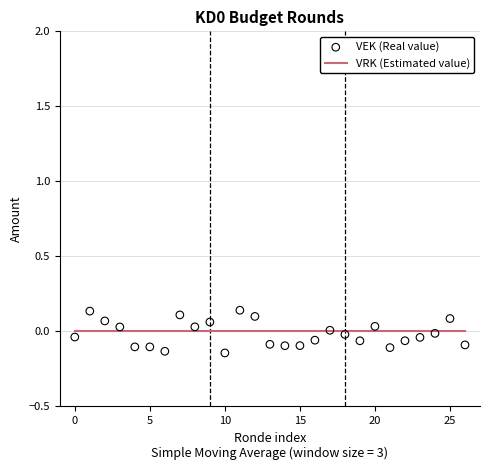

Which series contains the highest Y value?

VEK (Real value)